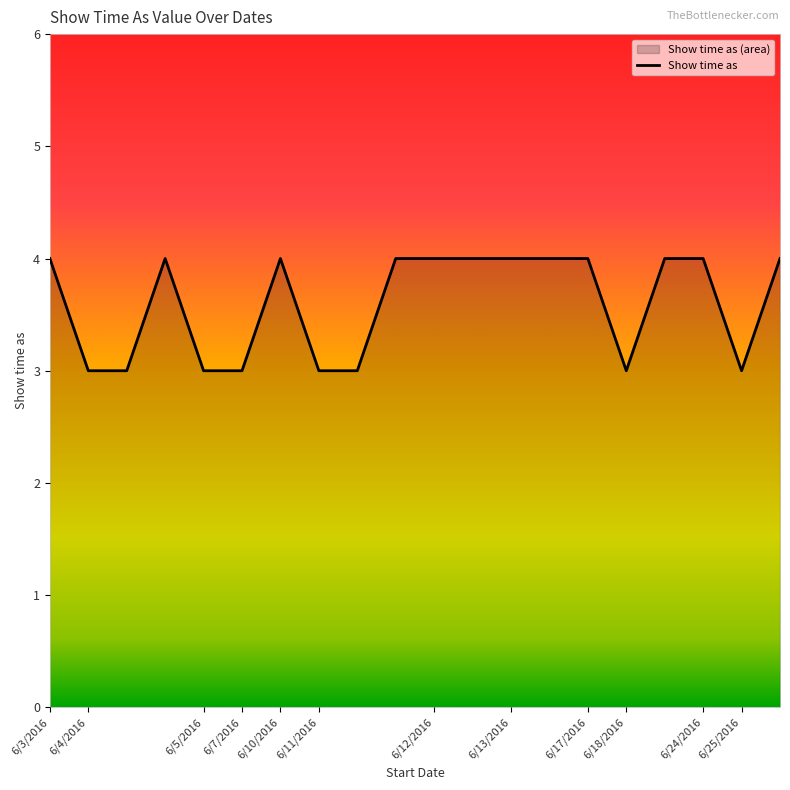

What is the minimum value shown in the chart?

3